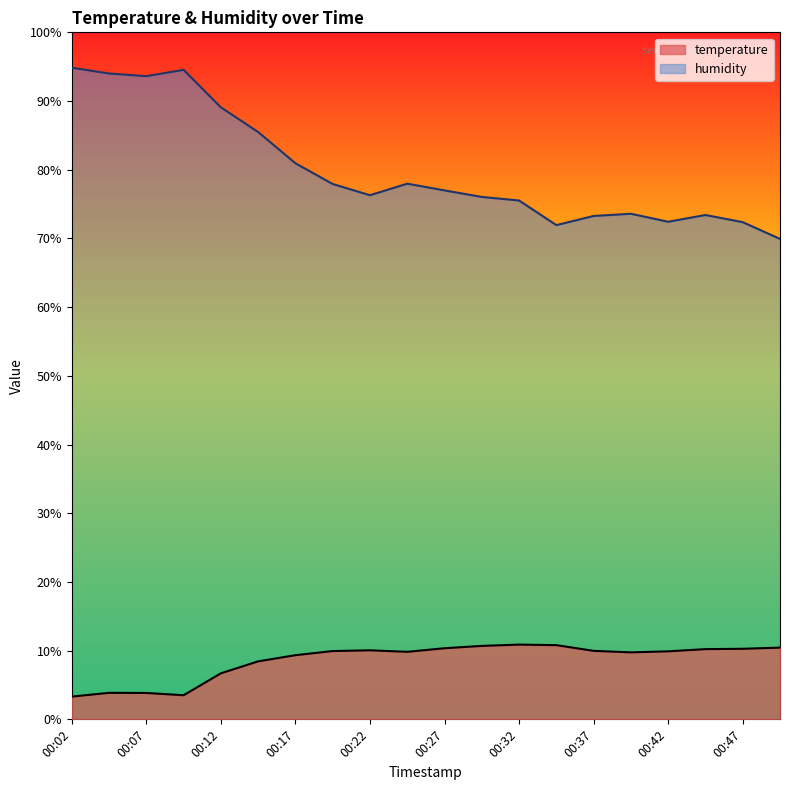

Is it true that humidity equals 76.3 at 00:22?

True